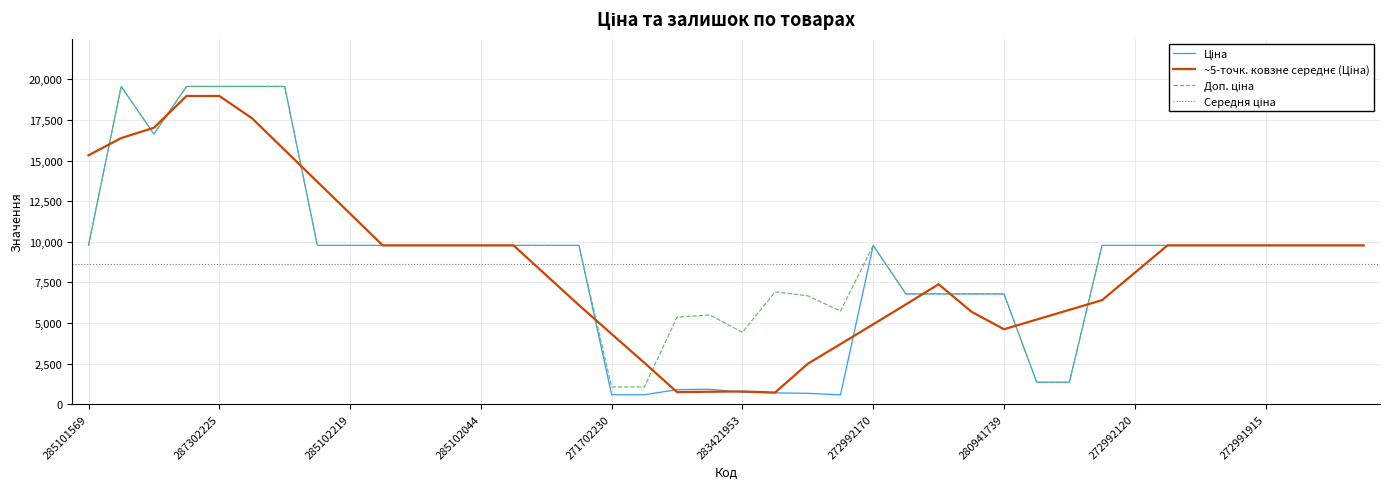

Which series has the largest range (max minus min)?

Ціна